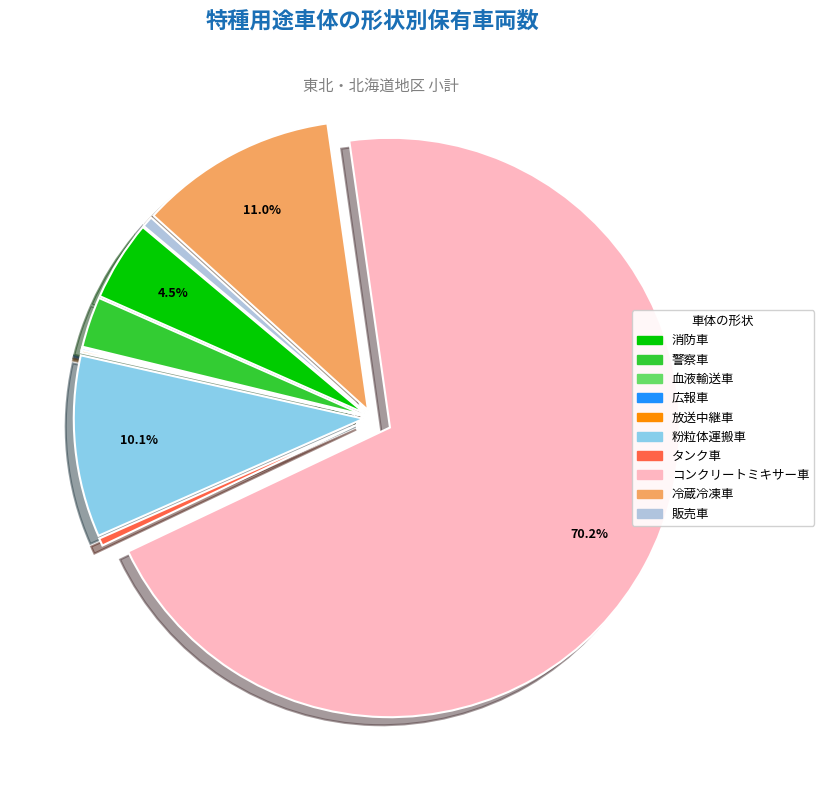

What is the ratio of the value at 冷蔵冷凍車 to the value at 警察車?

3.9